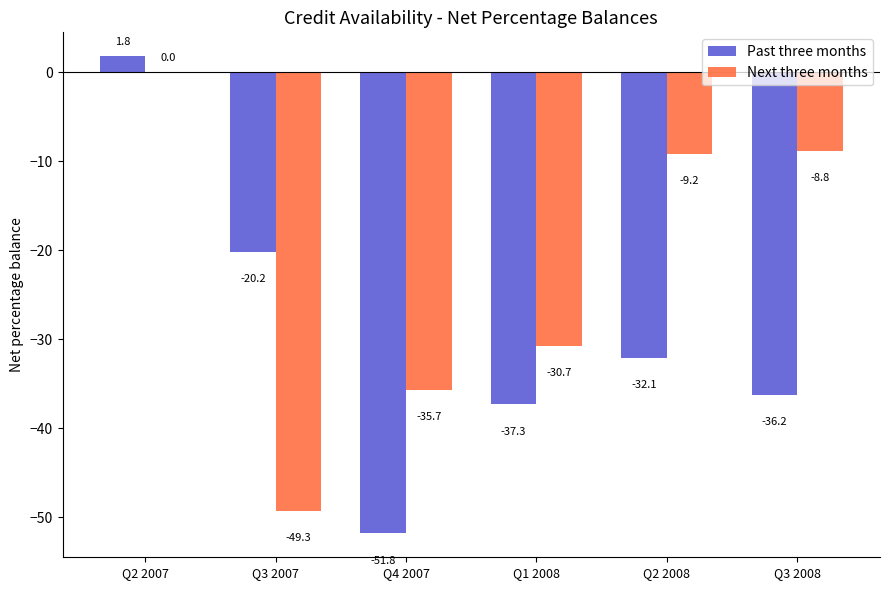

Which series has the largest range (max minus min)?

Past three months